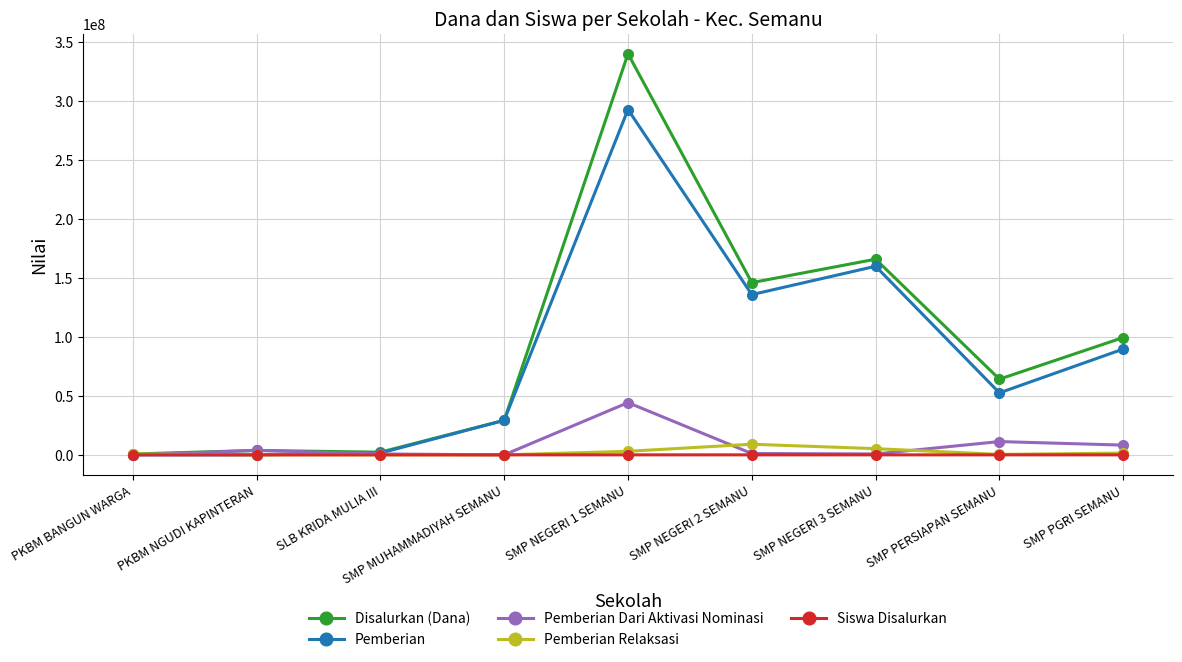

At which label is Disalurkan (Dana) closest to 170250000?

SMP NEGERI 3 SEMANU